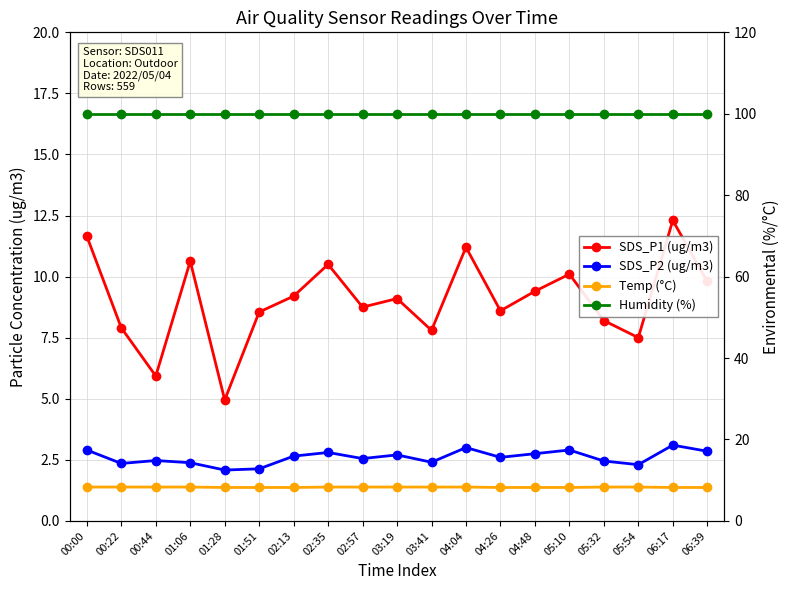

Reading left to right, transcribe all the data shown in this chart.

SDS_P1 (ug/m3): 11.7	7.9	5.9	10.6	5.0	8.6	9.2	10.5	8.8	9.1	7.8	11.2	8.6	9.4	10.1	8.2	7.5	12.3	9.8
SDS_P2 (ug/m3): 2.9	2.4	2.5	2.4	2.1	2.1	2.6	2.8	2.5	2.7	2.4	3.0	2.6	2.8	2.9	2.5	2.3	3.1	2.9
Temp (°C): 8.3	8.3	8.3	8.3	8.2	8.2	8.2	8.3	8.3	8.3	8.3	8.3	8.2	8.2	8.2	8.3	8.3	8.2	8.2
Humidity (%): 99.9	99.9	99.9	99.9	99.9	99.9	99.9	99.9	99.9	99.9	99.9	99.9	99.9	99.9	99.9	99.9	99.9	99.9	99.9